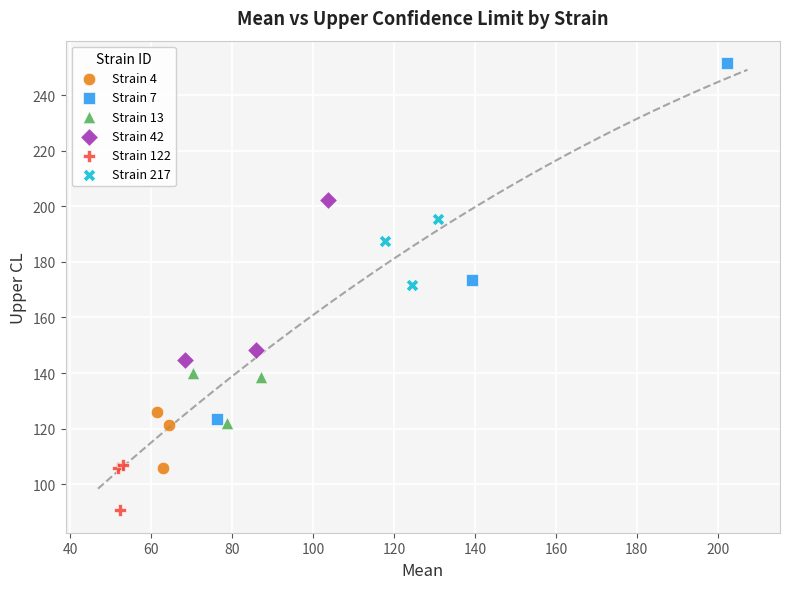

Which series reaches the minimum Y coordinate?

Strain 122